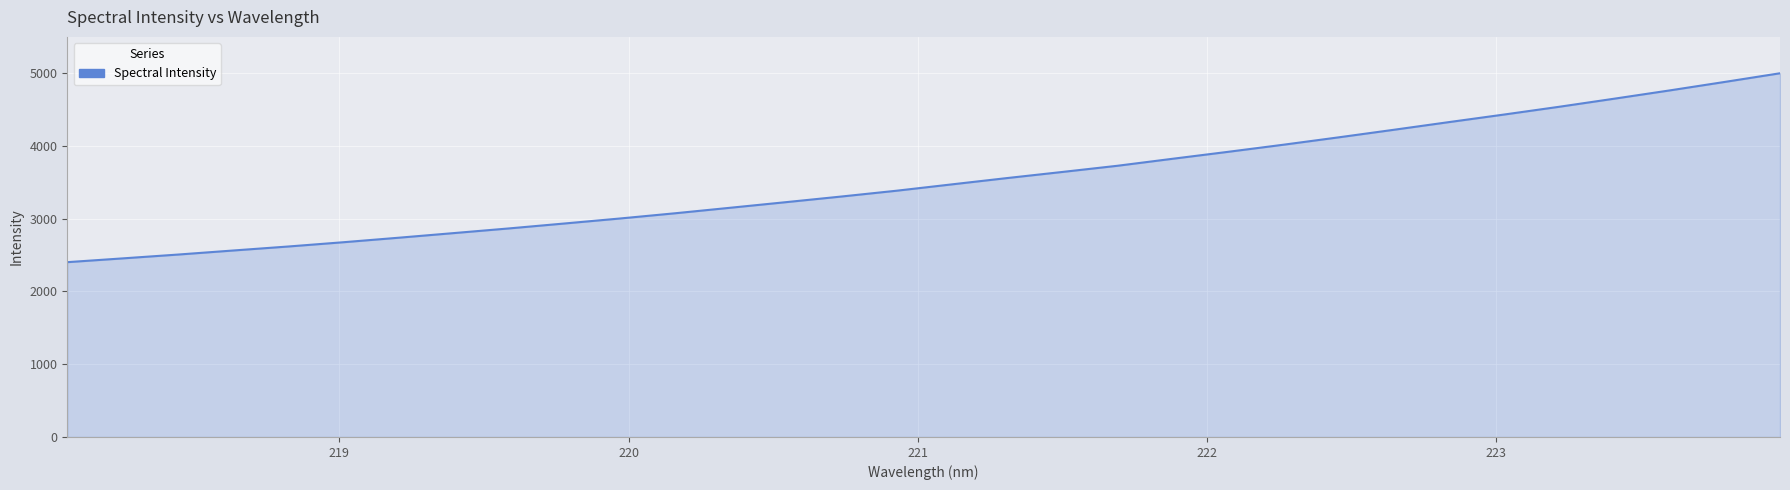

What is the difference between the maximum and minimum values?

2596.1